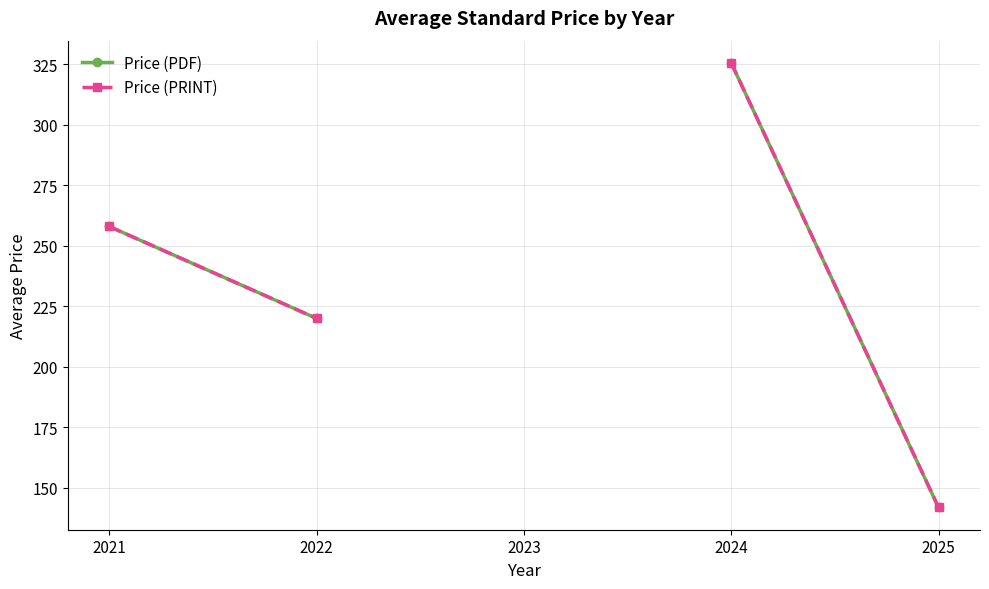

What is the value of the Price (PRINT) point at the 1st from the left?

258.0